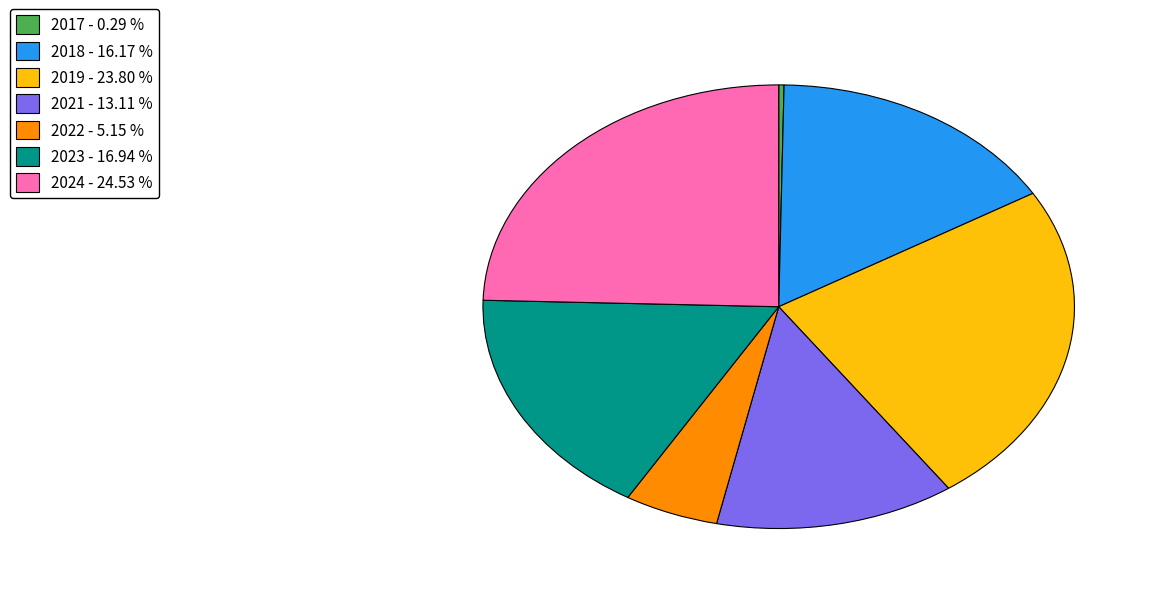

How many segments does this pie chart have?

7